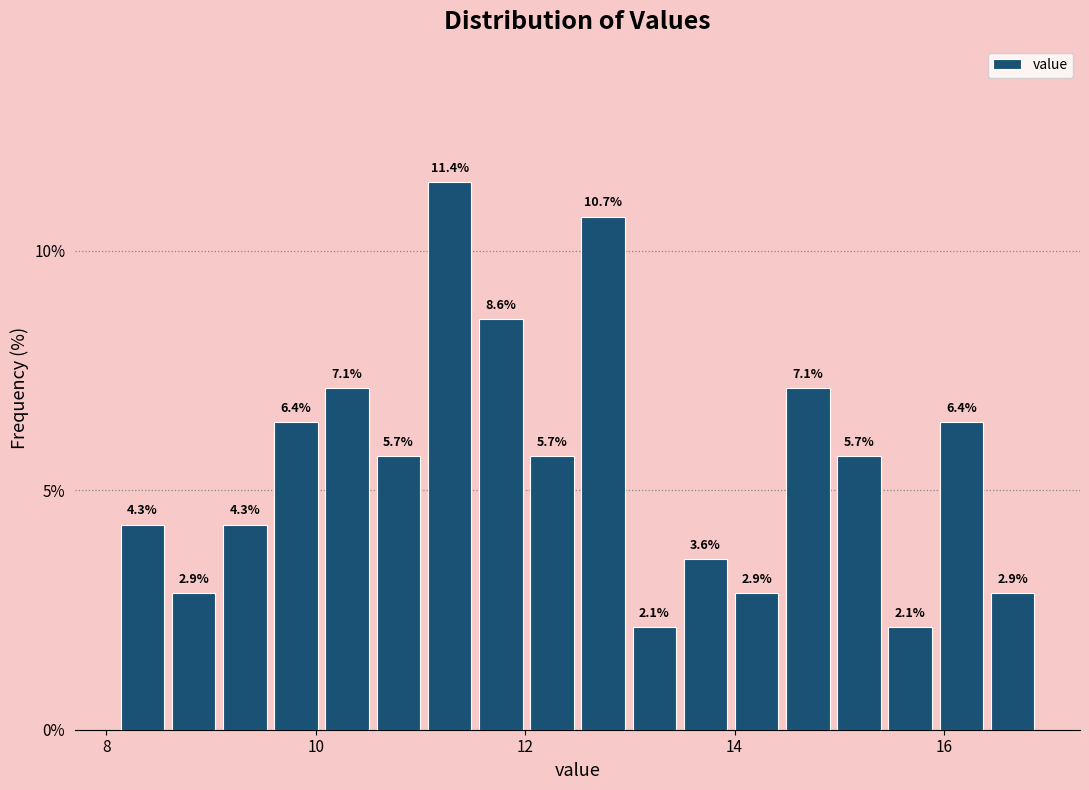

Around what value on the x-axis is the tallest bar? Give the approximate position of its centre, as read against the axis.

11.2